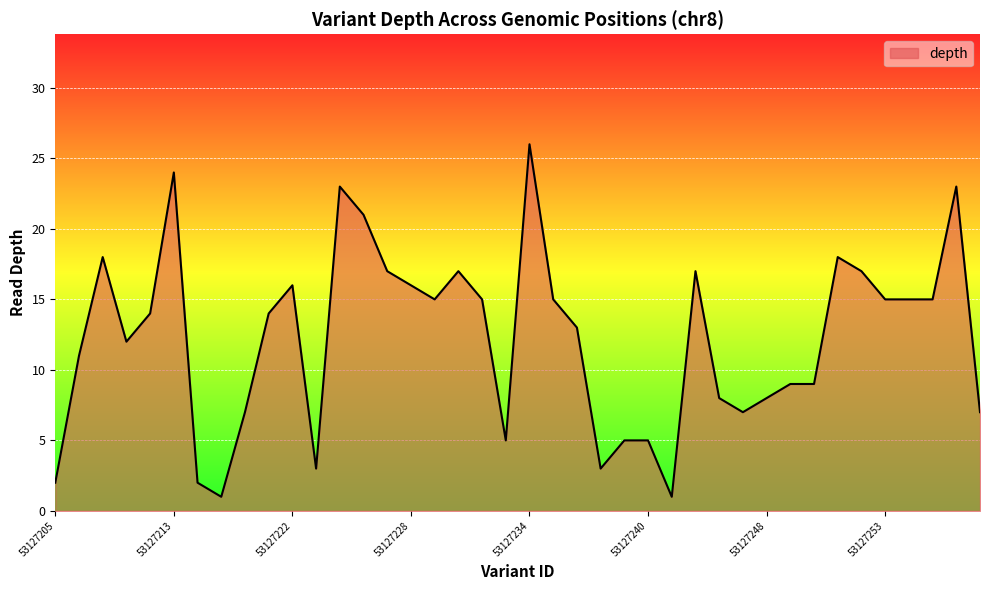

What is the maximum value shown in the chart?

26